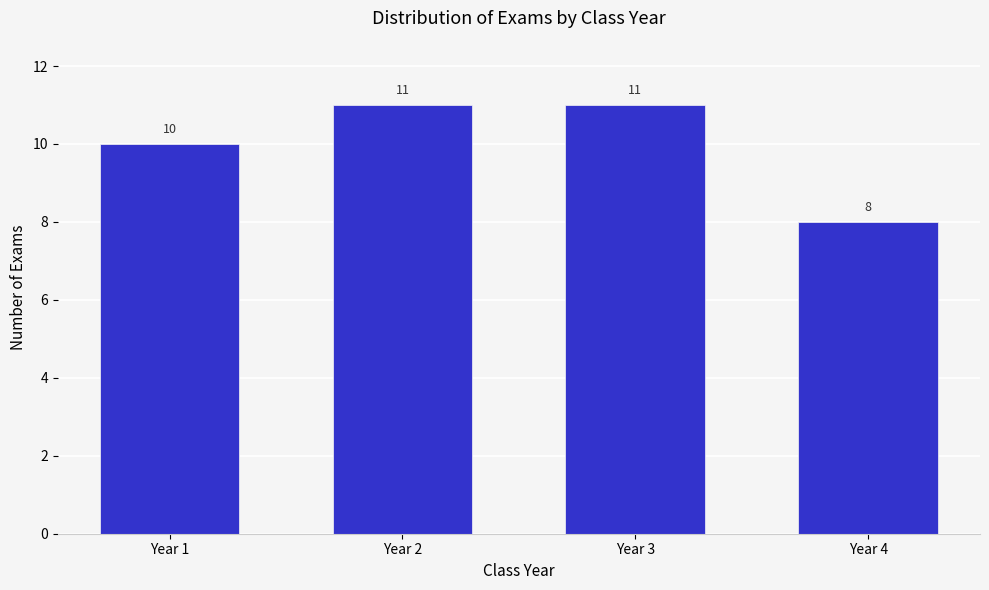

Reading left to right, what are all the values shown in this chart?

Year 1=10	Year 2=11	Year 3=11	Year 4=8